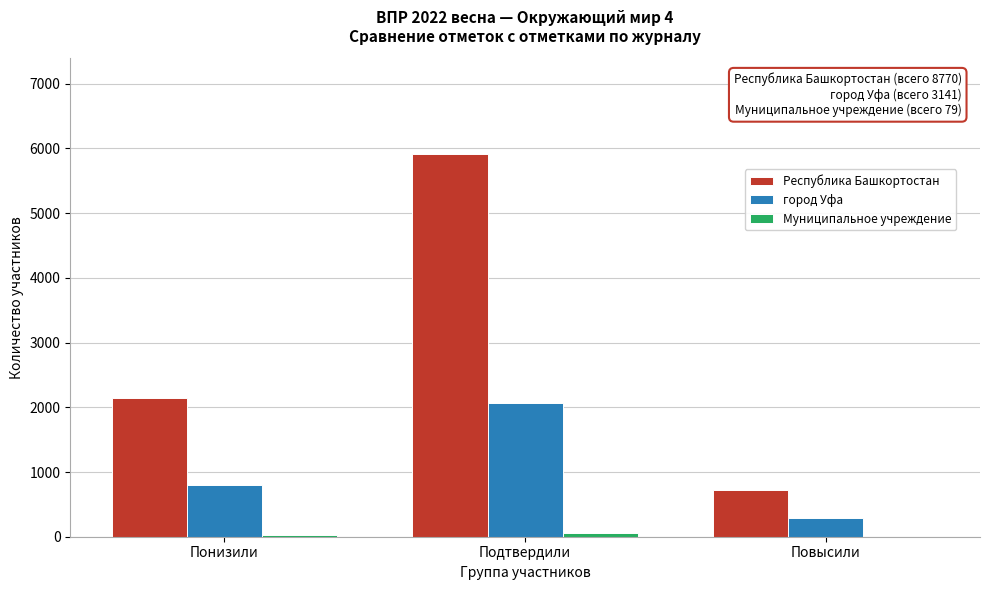

At which category is the sum across all series the highest?

Подтвердили